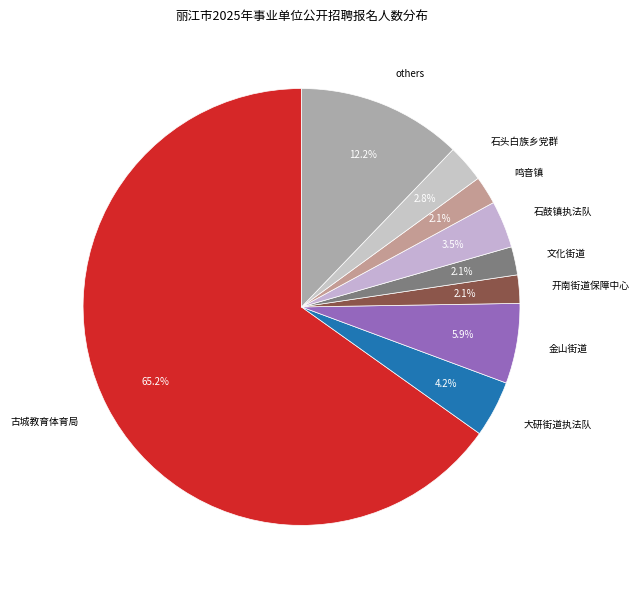

To the nearest percent, what is the average slice percentage?

11%